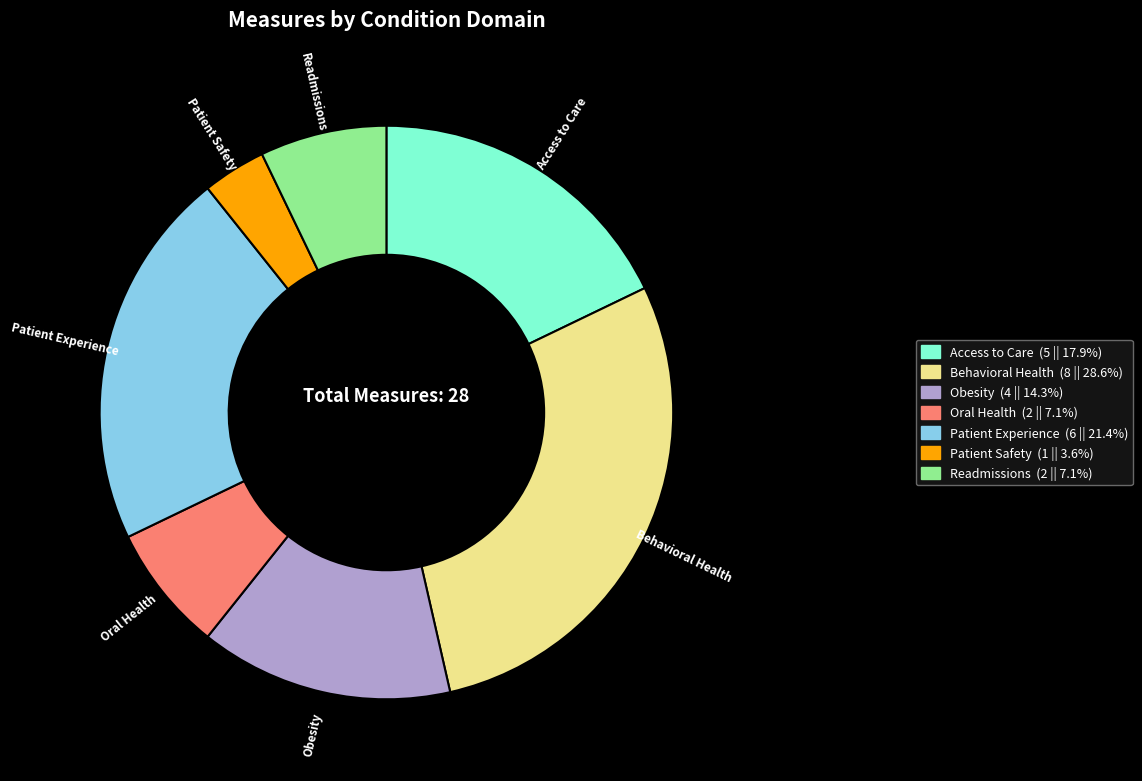

Is it true that Oral Health is 7% of the pie?

True